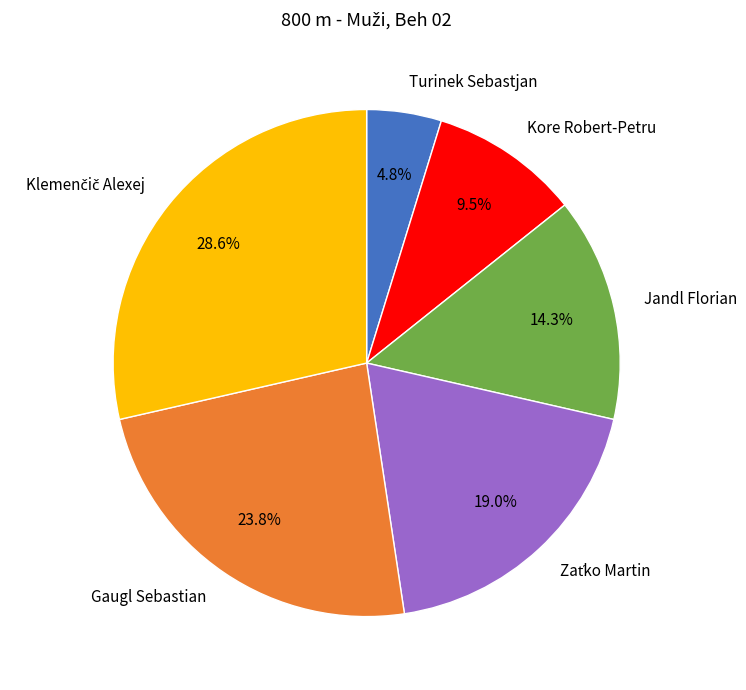

Approximately how many times larger is the value at Jandl Florian compared to Kore Robert-Petru?

1.5